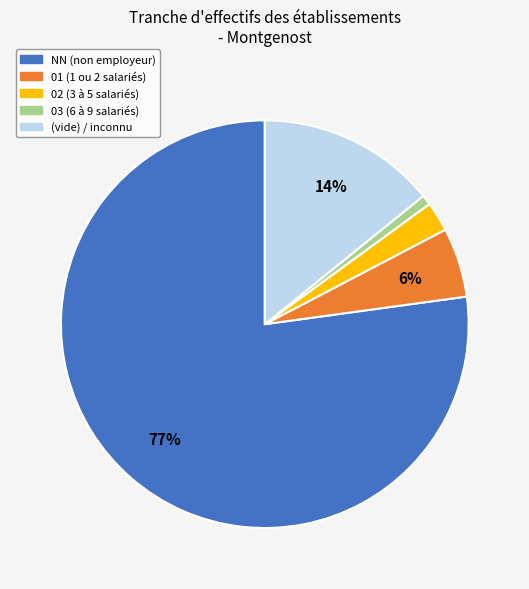

Is there a majority slice in this chart?

Yes